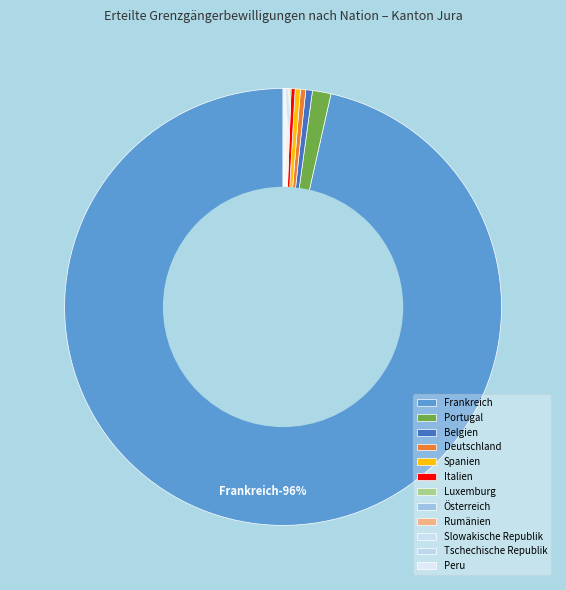

Count the number of slices in the pie.

12